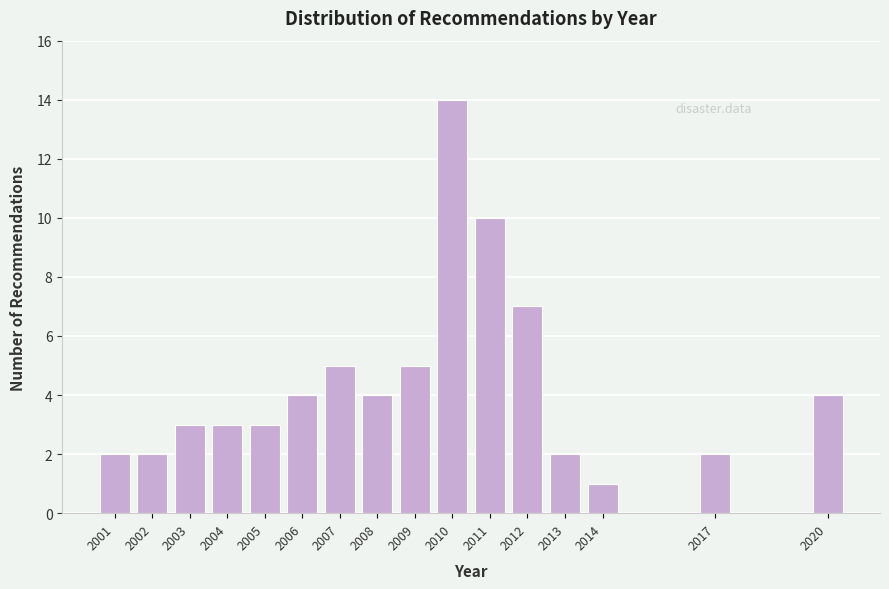

Reading right to left, transcribe all the data shown in this chart.

4	2	1	2	7	10	14	5	4	5	4	3	3	3	2	2